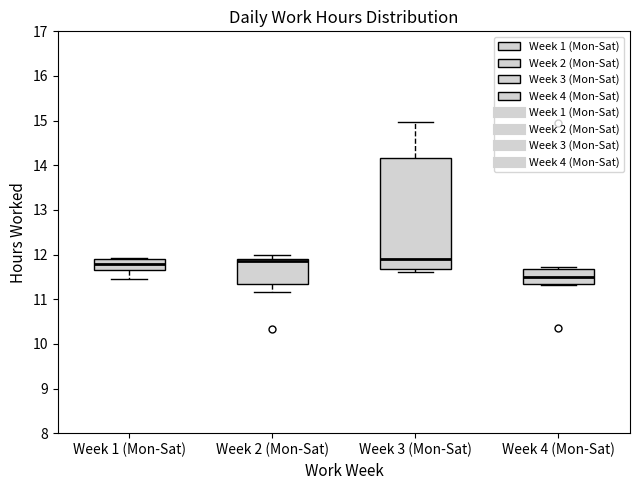

Which box has the lowest median line?

Week 4 (Mon-Sat)